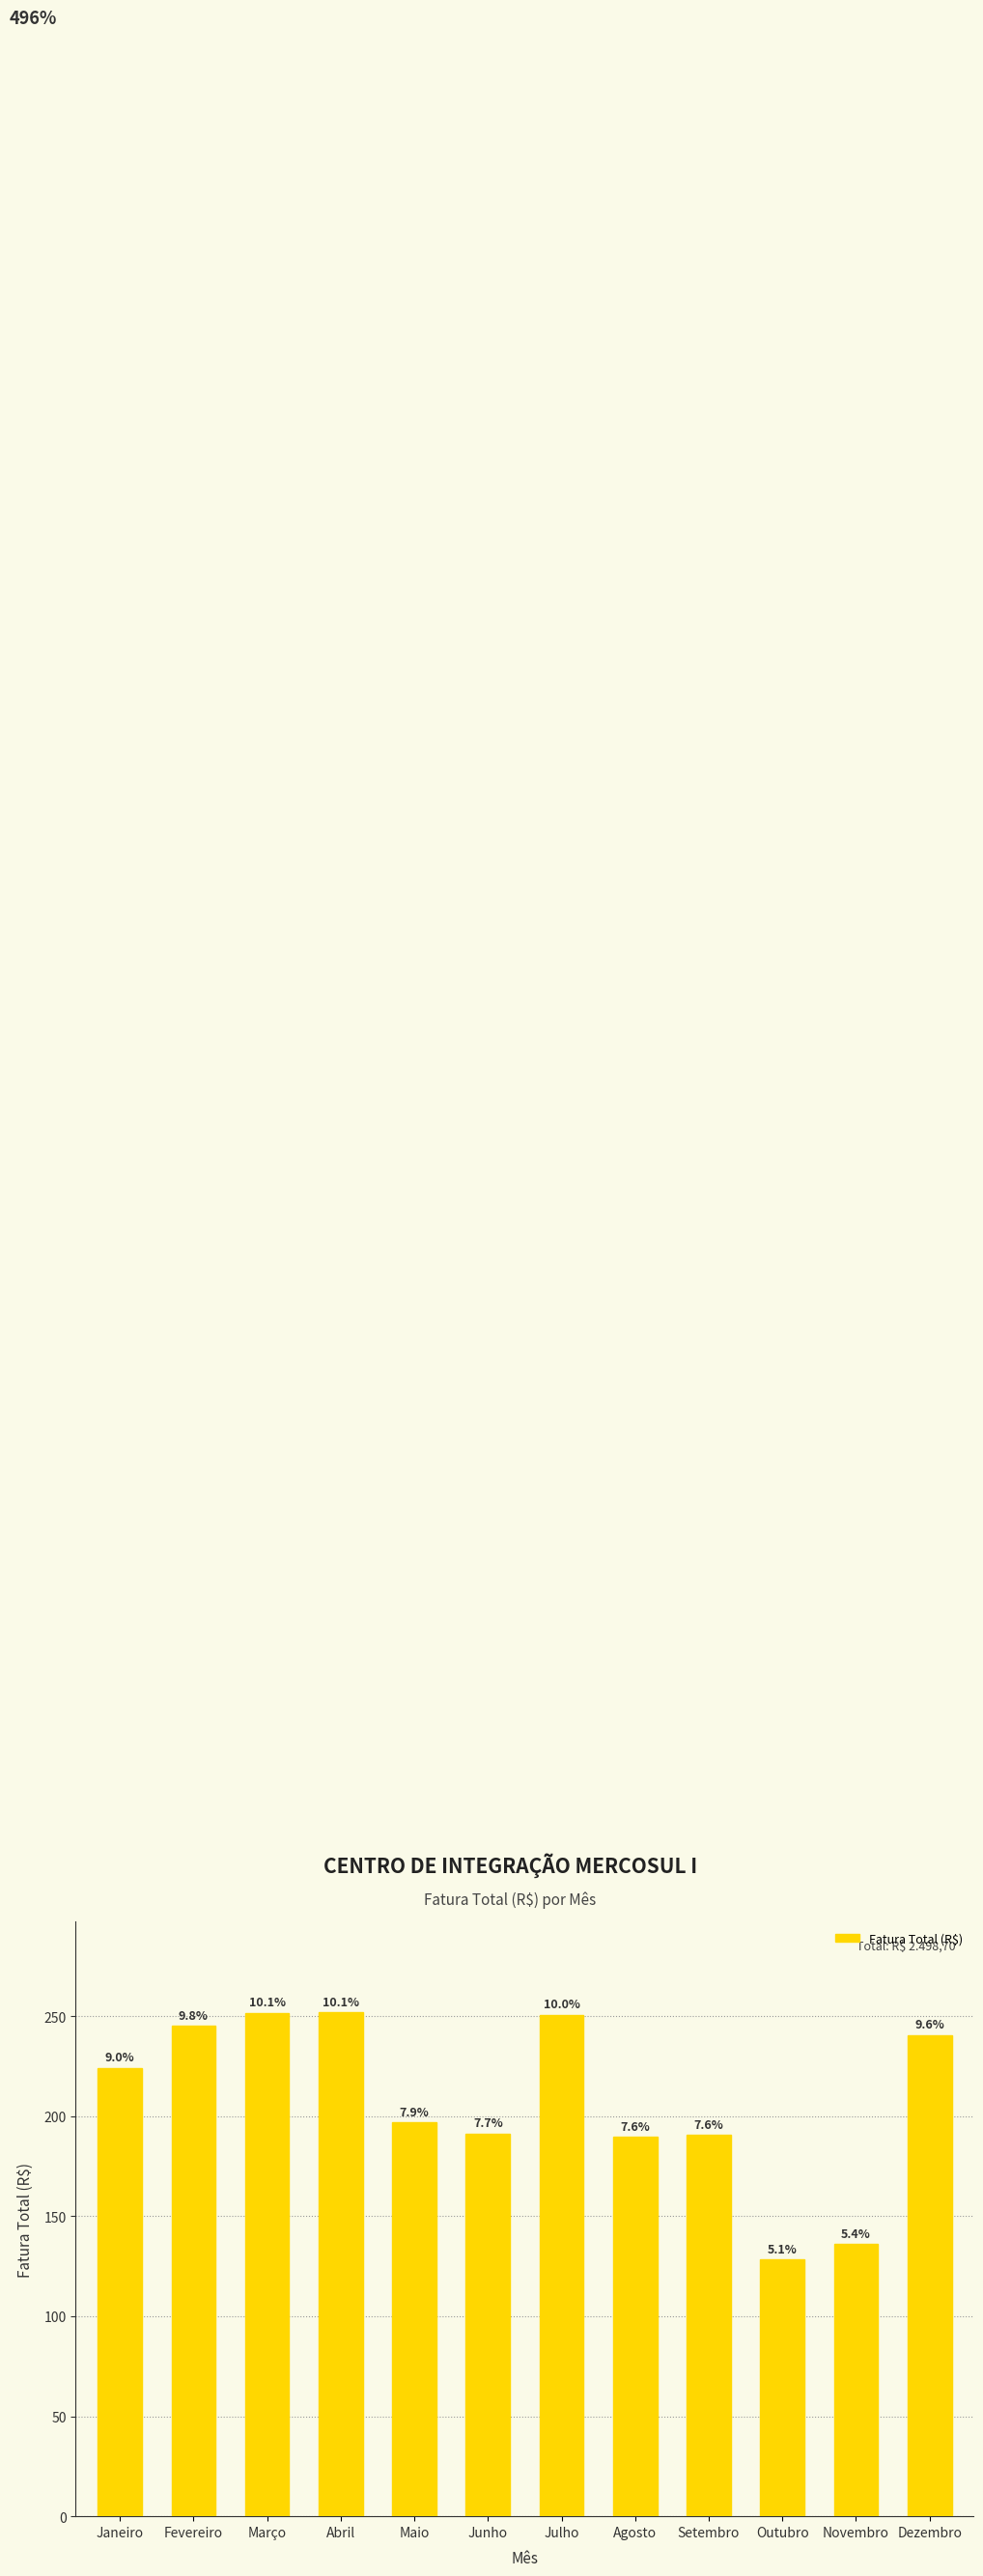

Which label corresponds to the largest value in the chart?

Abril